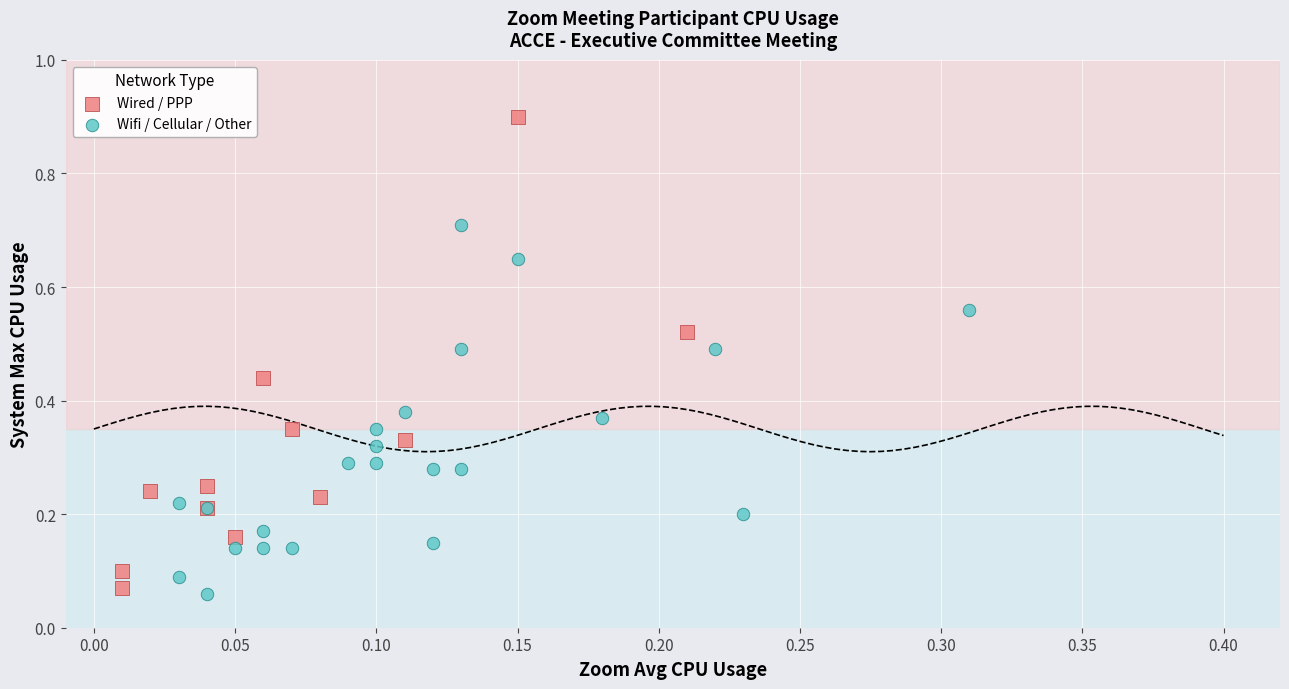

Which series contains the highest Y value?

Wired / PPP